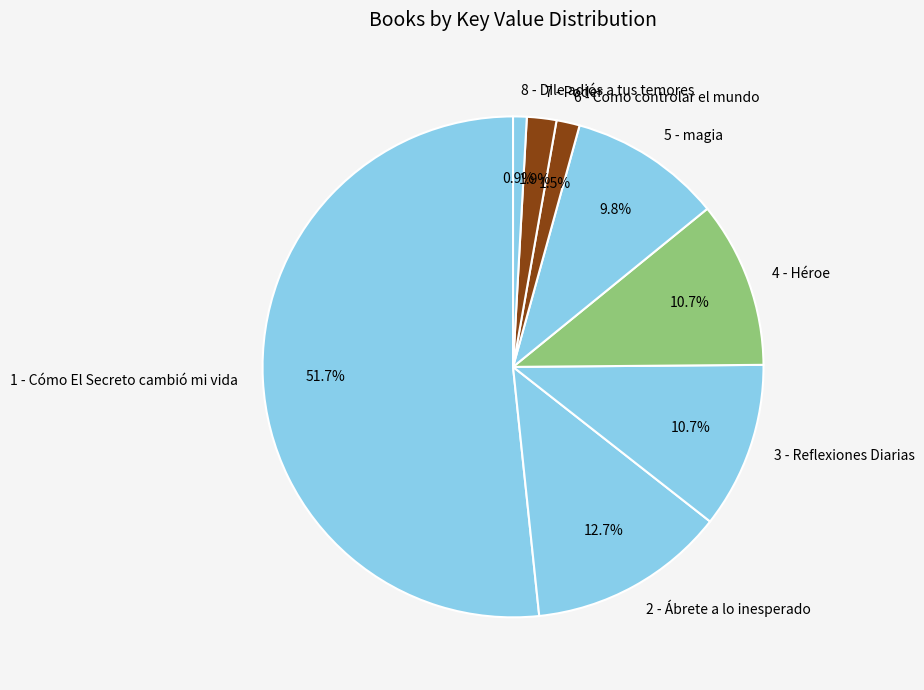

Does 4 - Héroe account for over 50% of the chart?

No